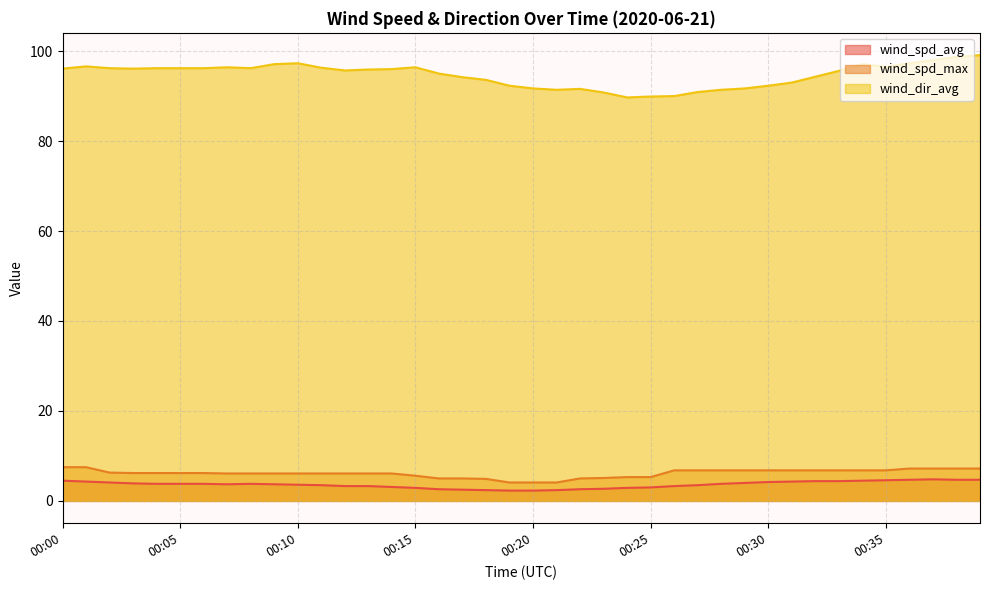

Which category has the highest value across all series?

00:39